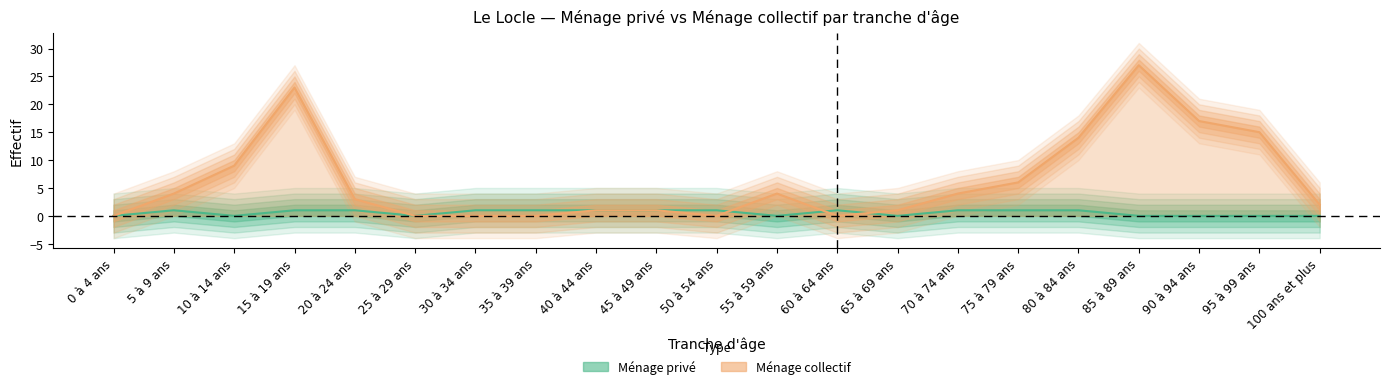

How many distinct data groups are displayed?

2